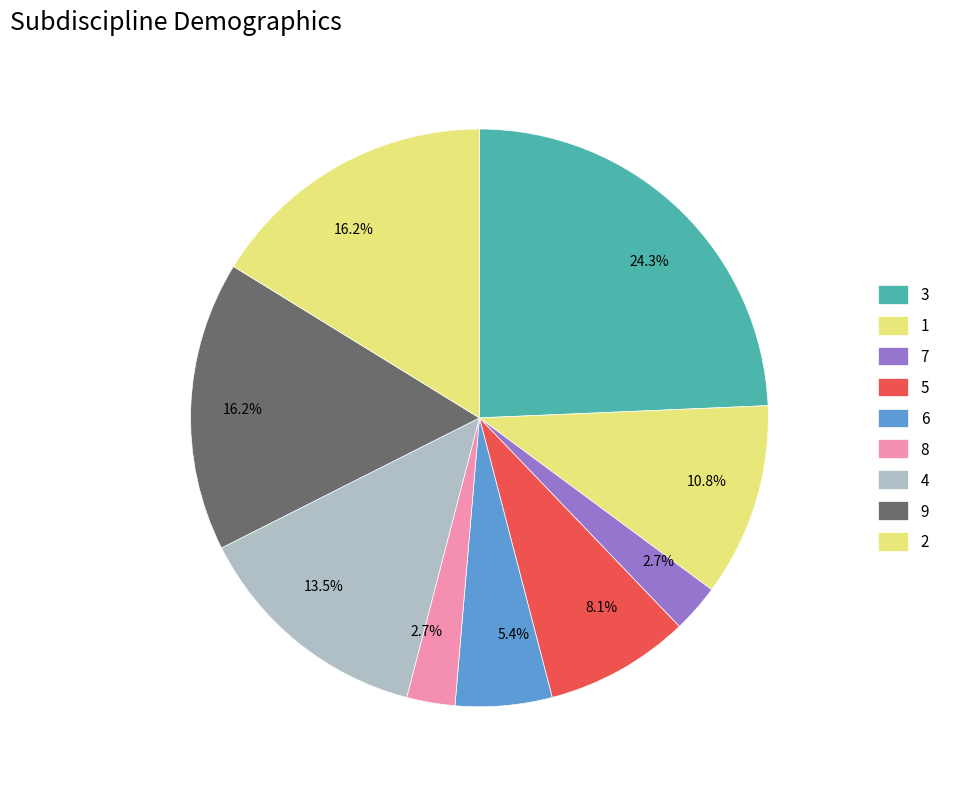

What is the ratio of the value at 8 to the value at 7?

1.0